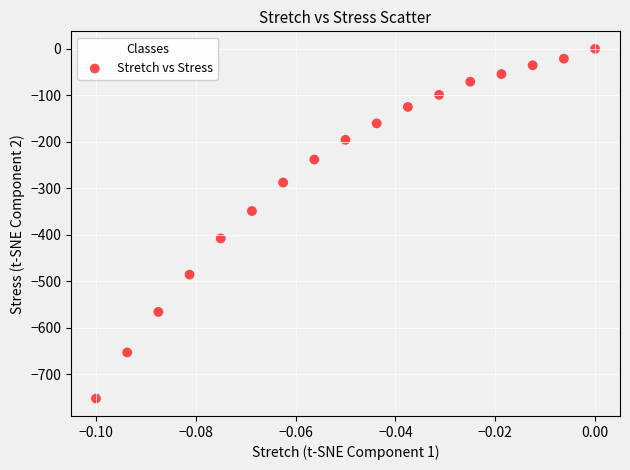

What is the range of Y values (max minus min)?

751.7